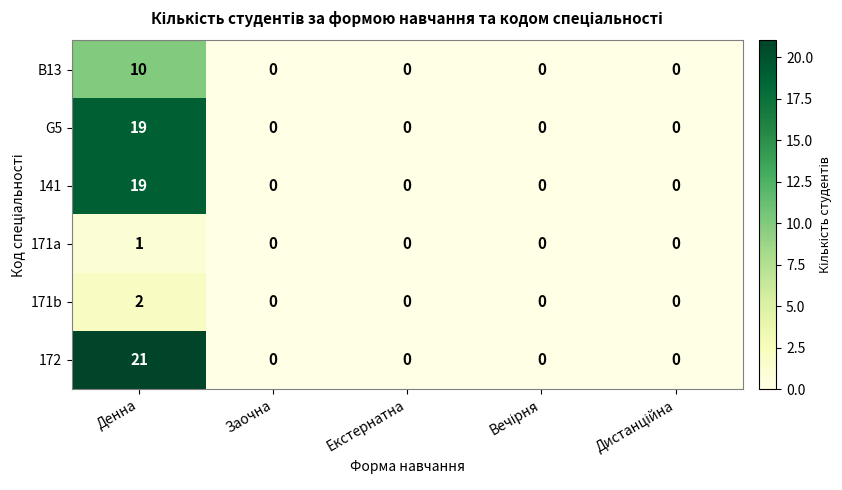

What is the difference between the maximum and minimum values in the B13 series?

10